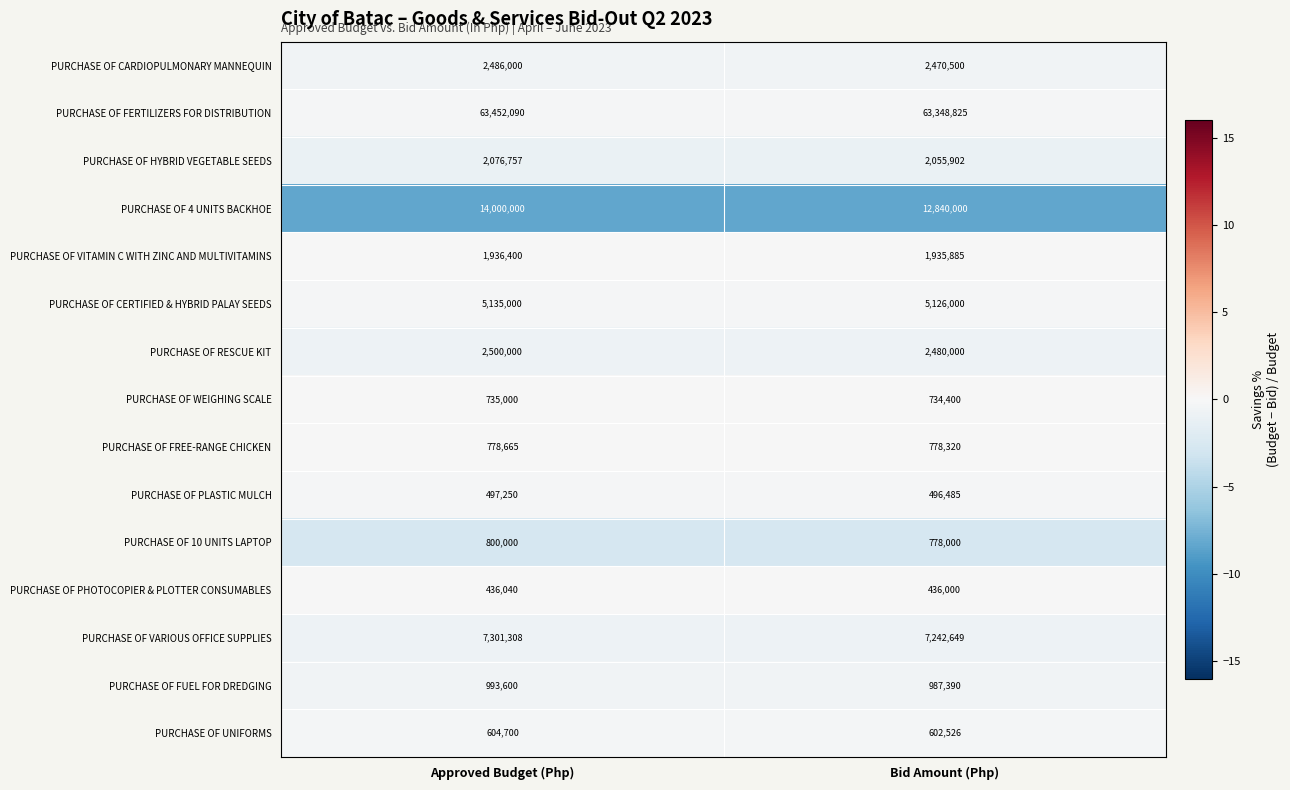

Which series has the largest total across all categories?

PURCHASE OF FERTILIZERS FOR DISTRIBUTION